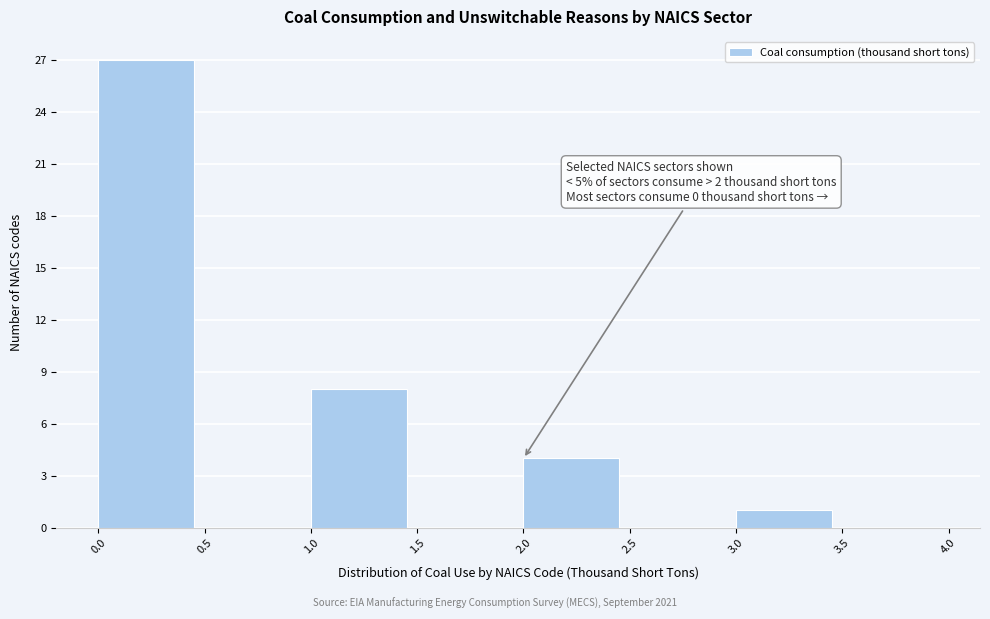

Which range on the x-axis has the tallest bar?

0.0 to 0.5